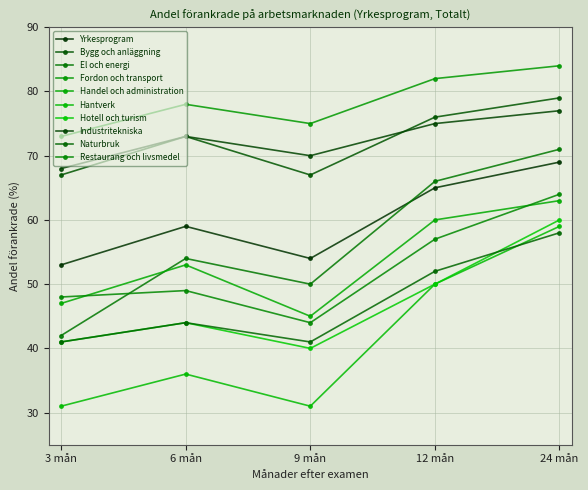

Does the chart display data point markers on the line(s)?

Yes